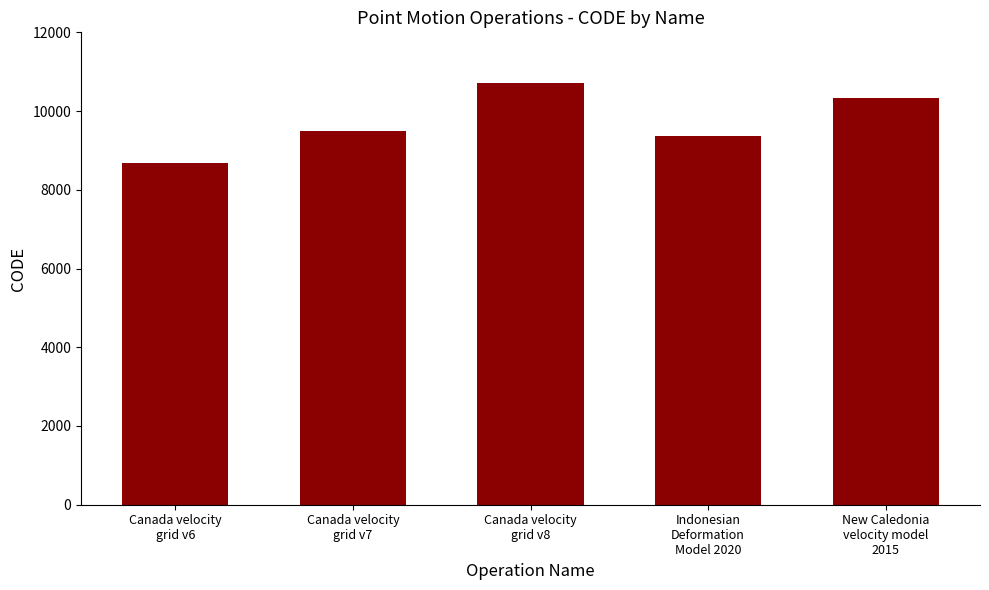

Rank the categories by value from highest to lowest.

Canada velocity
grid v8, New Caledonia
velocity model
2015, Canada velocity
grid v7, Indonesian
Deformation
Model 2020, Canada velocity
grid v6